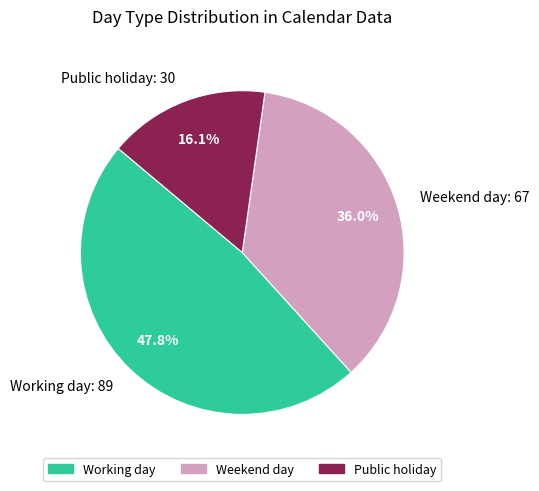

Which category has the biggest portion of the pie?

Working day: 89